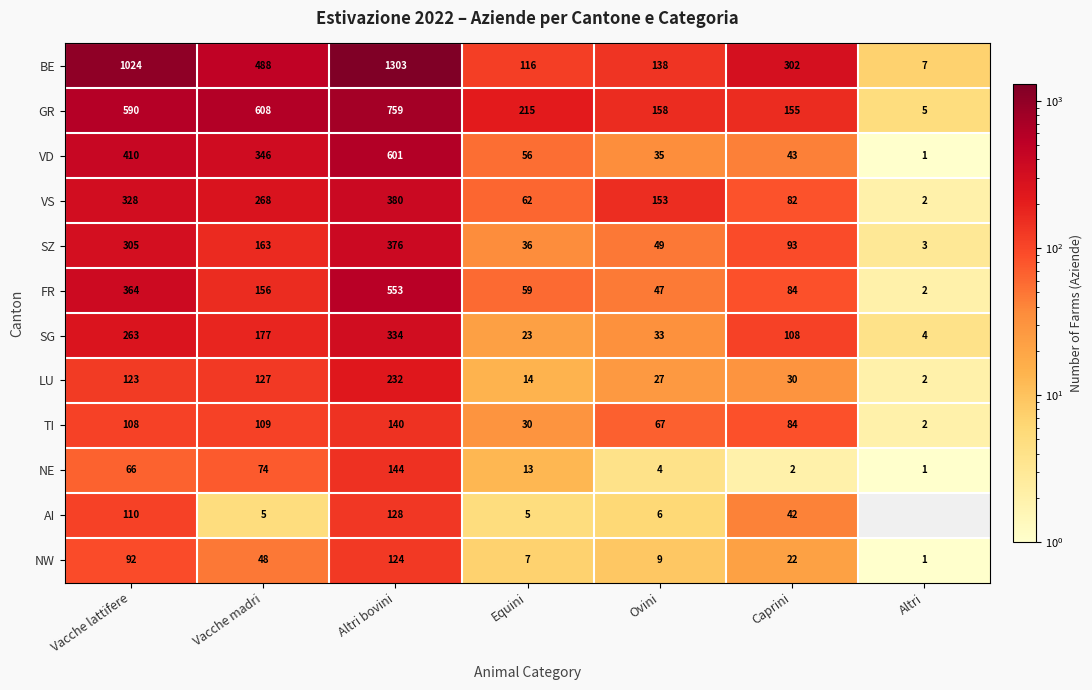

What is the spread (max minus min) of values at Ovini?

154